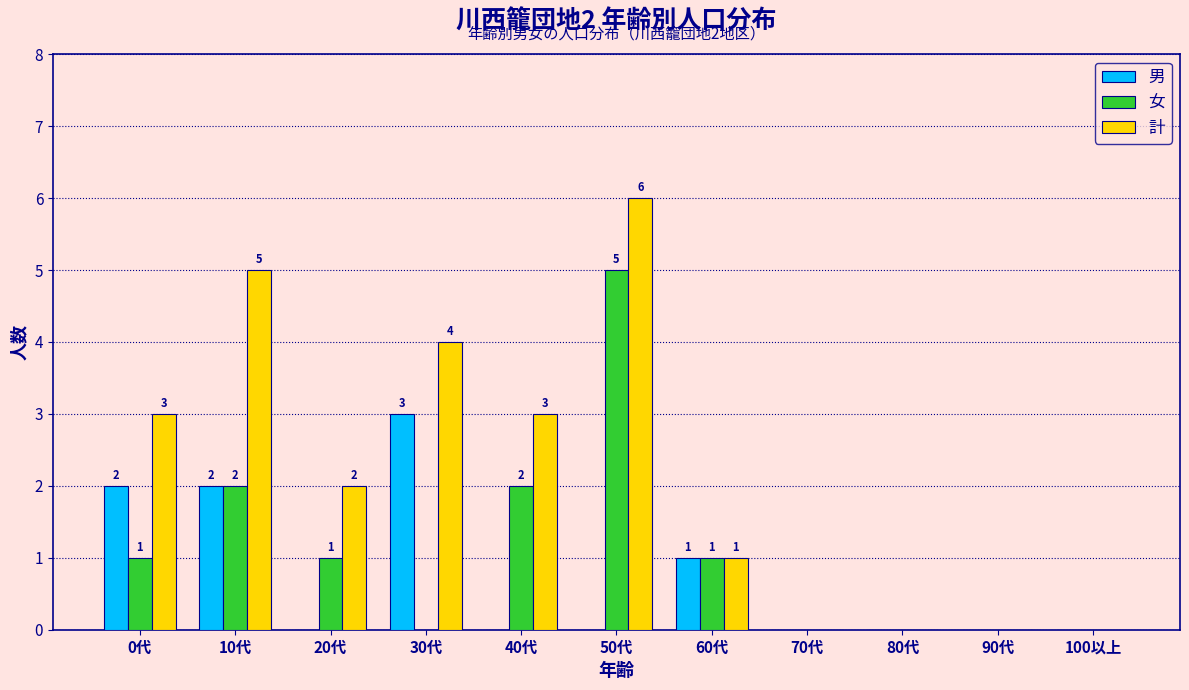

Reading right to left, list all the values displayed in this chart.

男: 100以上=0	90代=0	80代=0	70代=0	60代=1	50代=0	40代=0	30代=3	20代=0	10代=2	0代=2
女: 100以上=0	90代=0	80代=0	70代=0	60代=1	50代=5	40代=2	30代=0	20代=1	10代=2	0代=1
計: 100以上=0	90代=0	80代=0	70代=0	60代=1	50代=6	40代=3	30代=4	20代=2	10代=5	0代=3